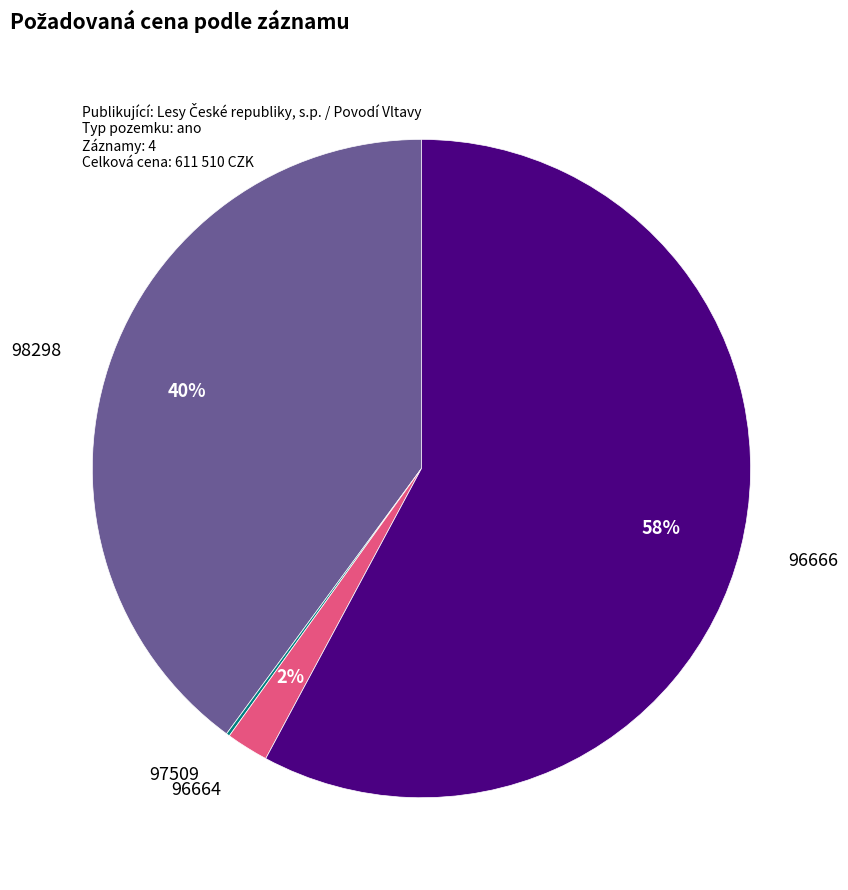

What percentage is the 98298 slice, to the nearest percent?

40%